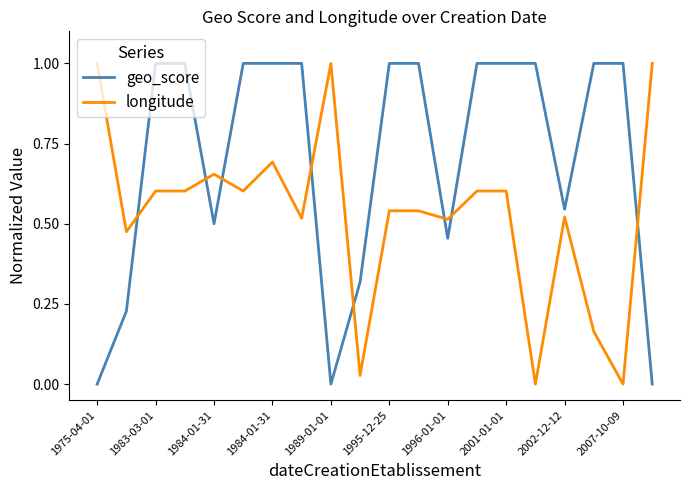

What is the difference between the maximum and minimum values in the geo_score series?

1.0